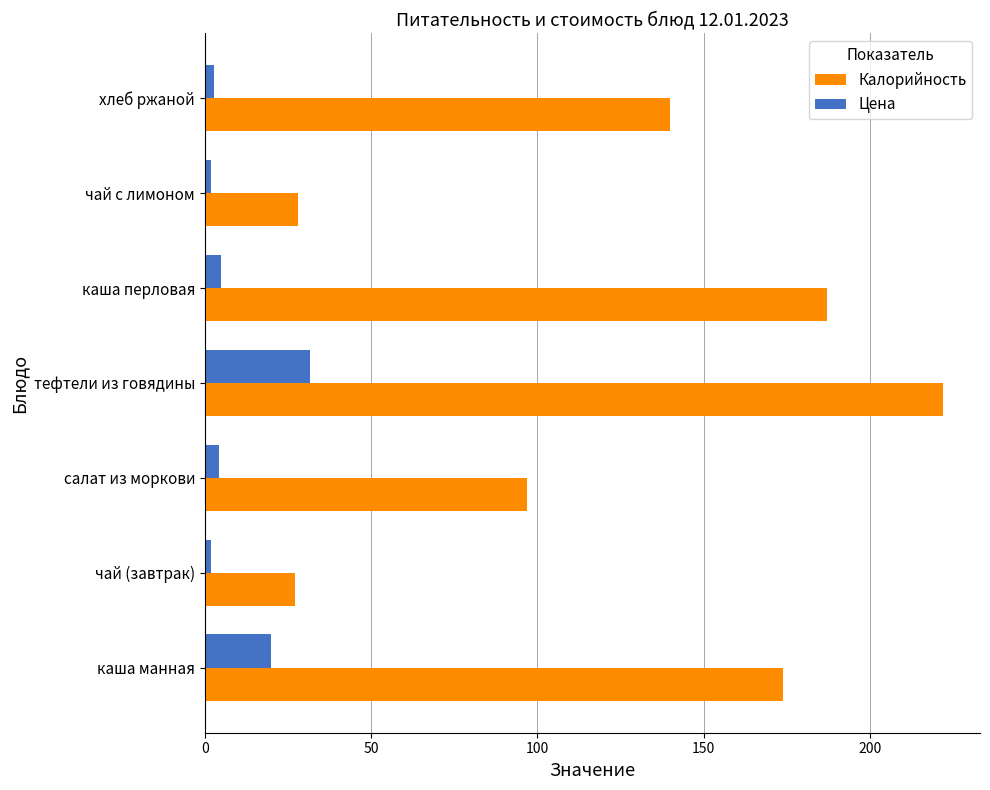

What is the spread (max minus min) of values at каша перловая?

182.2